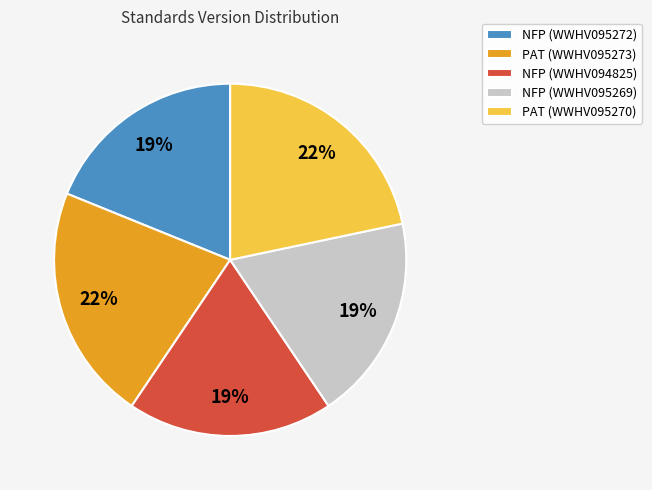

What percentage is the PAT (WWHV095270) slice, to the nearest percent?

22%